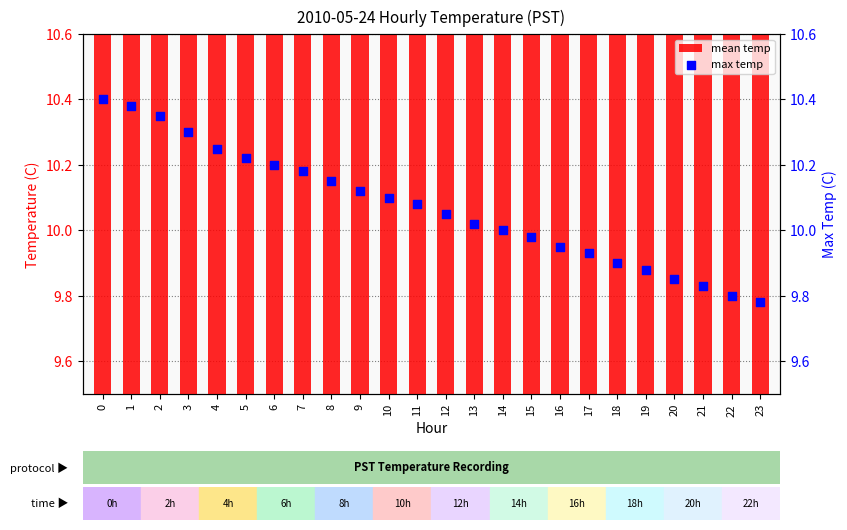

Which series contains the highest Y value?

max temp